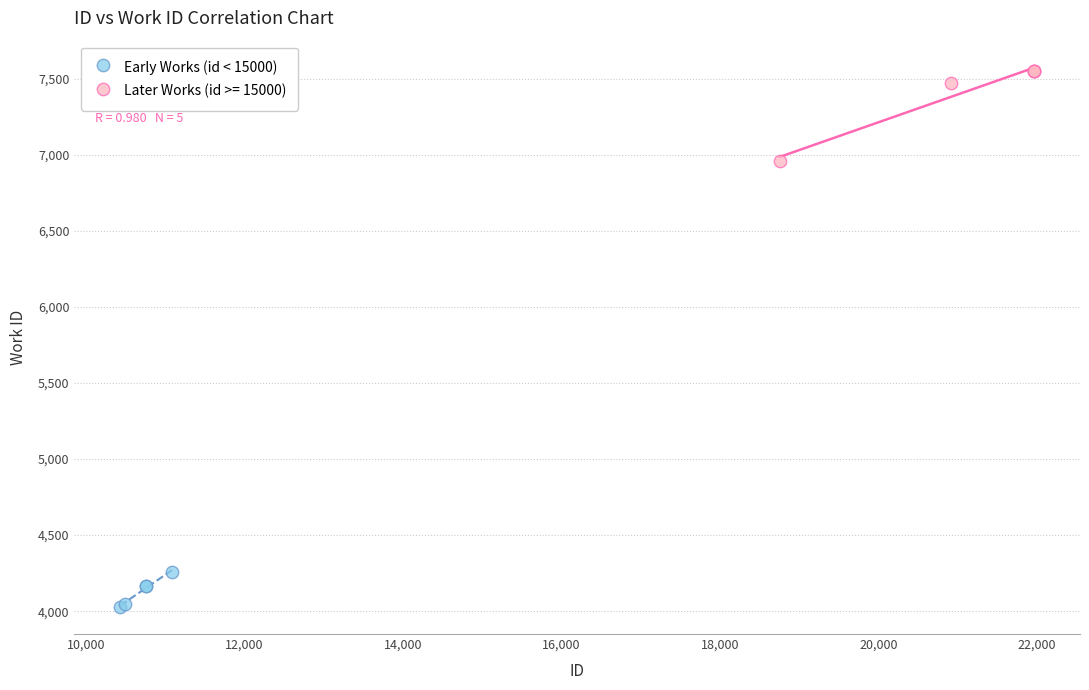

Which series contains the lowest Y value?

Early Works (id < 15000)